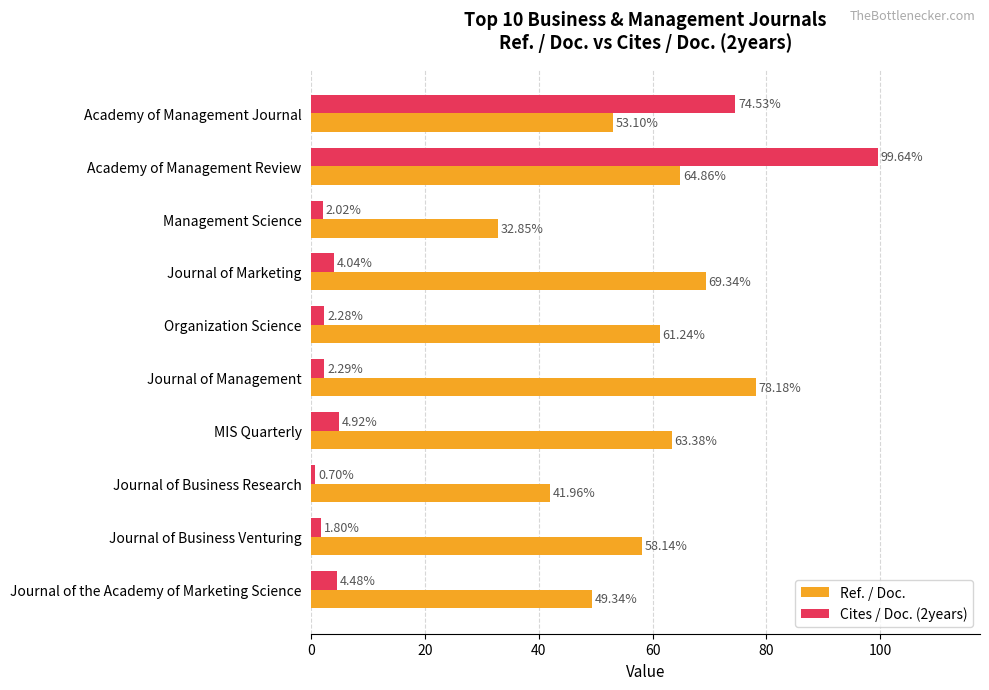

At which category does the chart reach its peak across all series?

Academy of Management Review